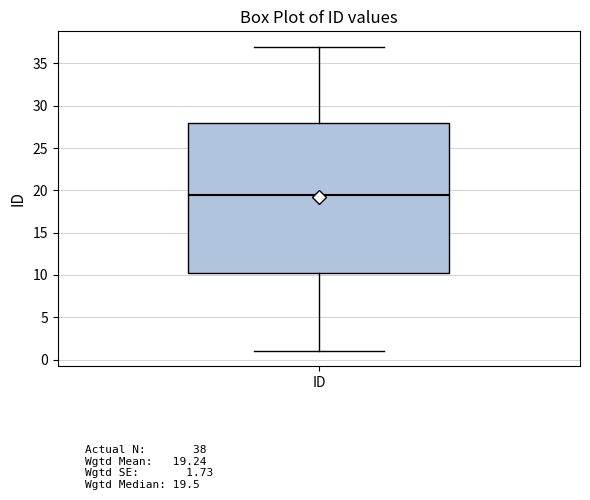

Transcribe this box plot: give where the median line is, the range the box spans, and where the two whiskers end, as read against the y-axis. The values are not printed on the chart, so give them approximately, as read against the axis.

median 19.5, box 10.5 to 28.0, whiskers 1.0 to 37.0